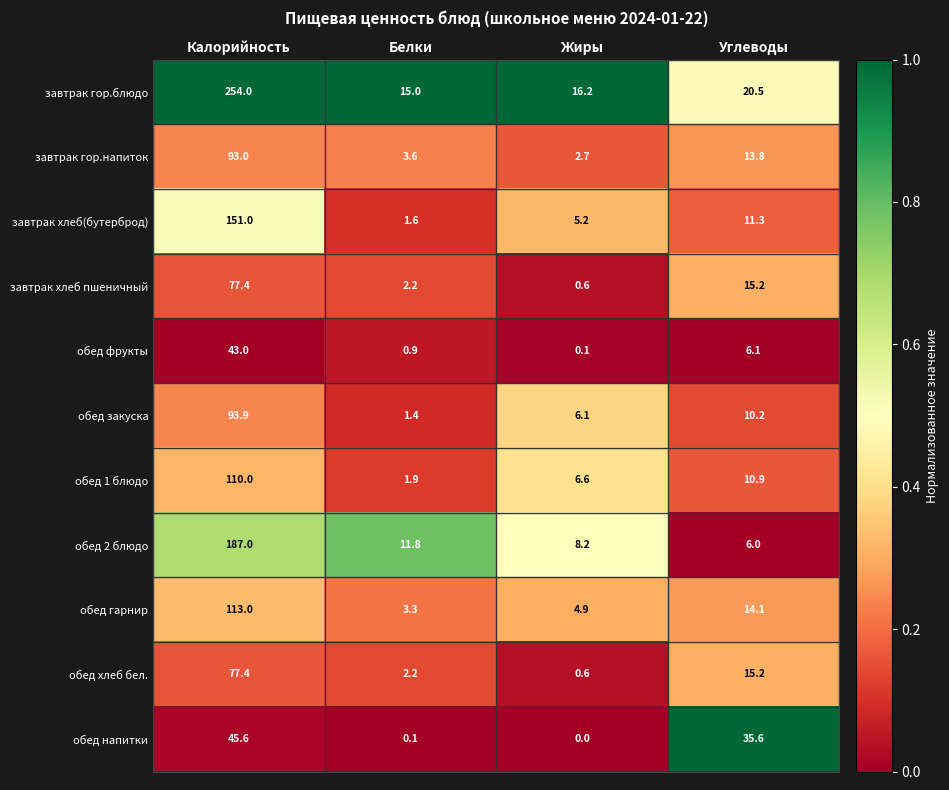

Which series has the largest range (max minus min)?

завтрак гор.блюдо